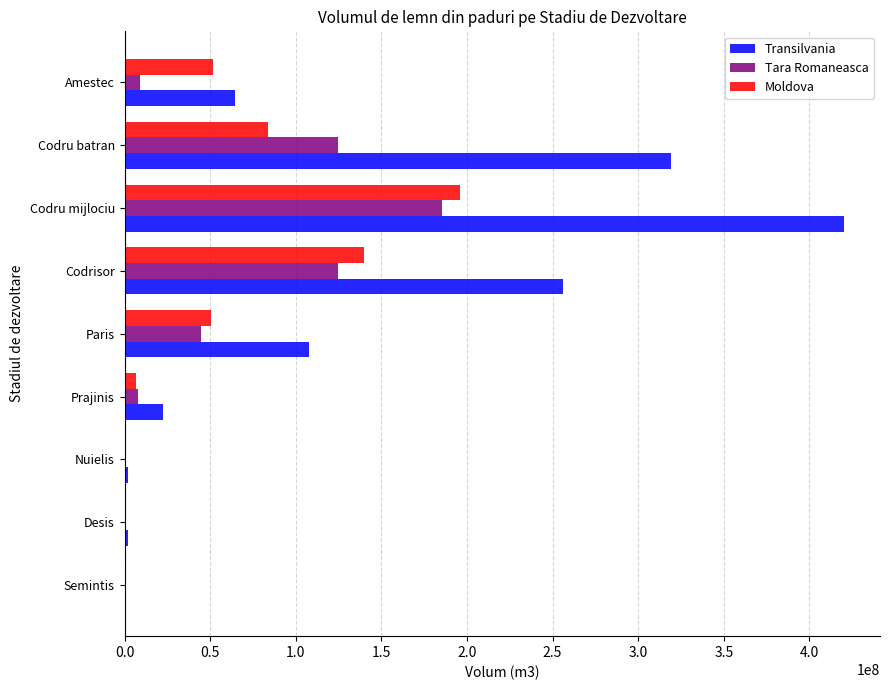

What is the sum of all Tara Romaneasca values?

497170507.1